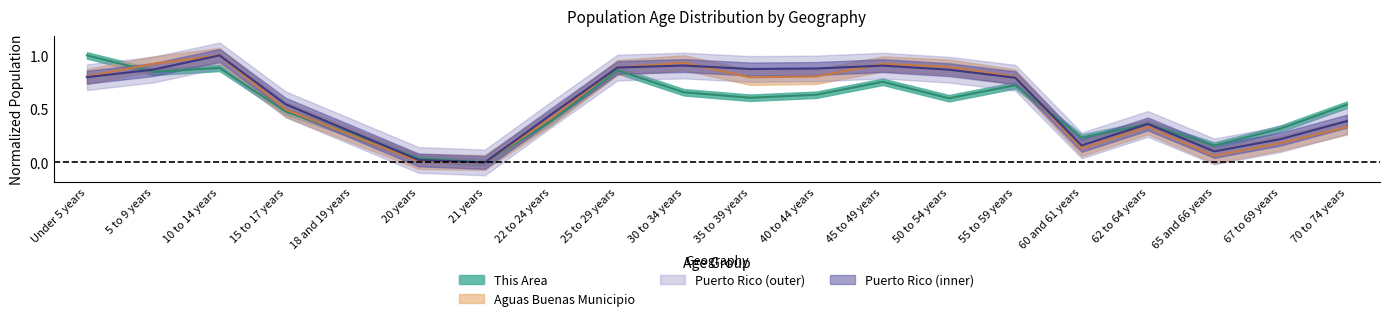

What is the label of the 5th point from the left?

18 and 19 years